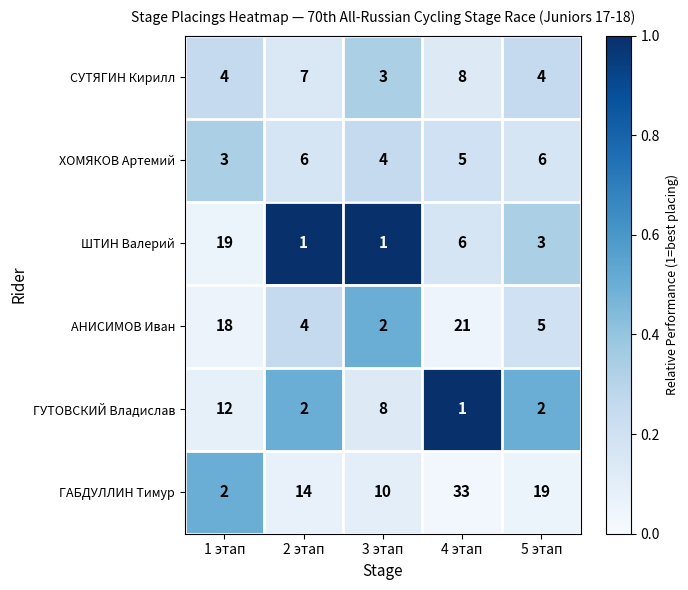

What is the difference between the maximum and minimum values in the ГУТОВСКИЙ Владислав series?

11